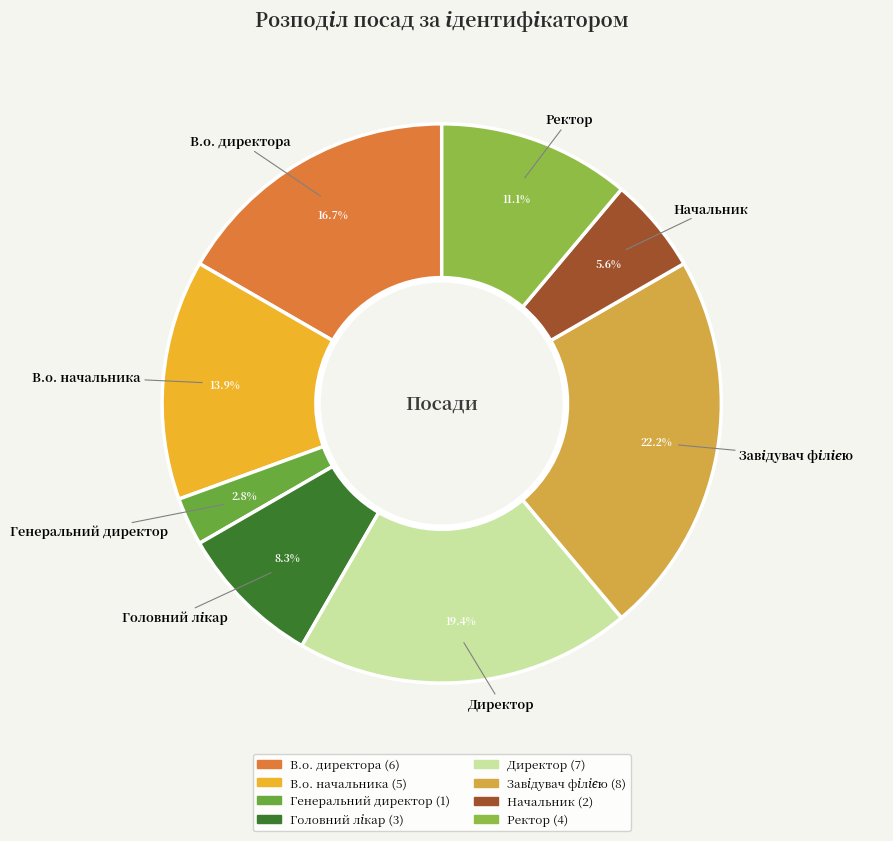

Does any single category account for the majority?

No